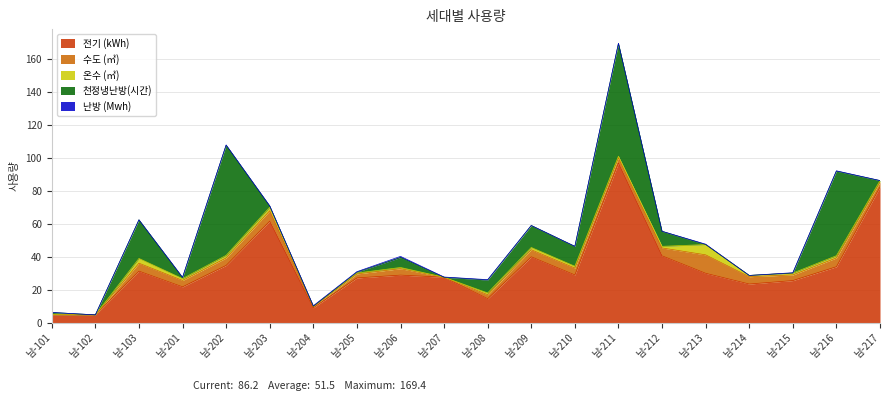

What is the total value across all series at 남-203?

70.9